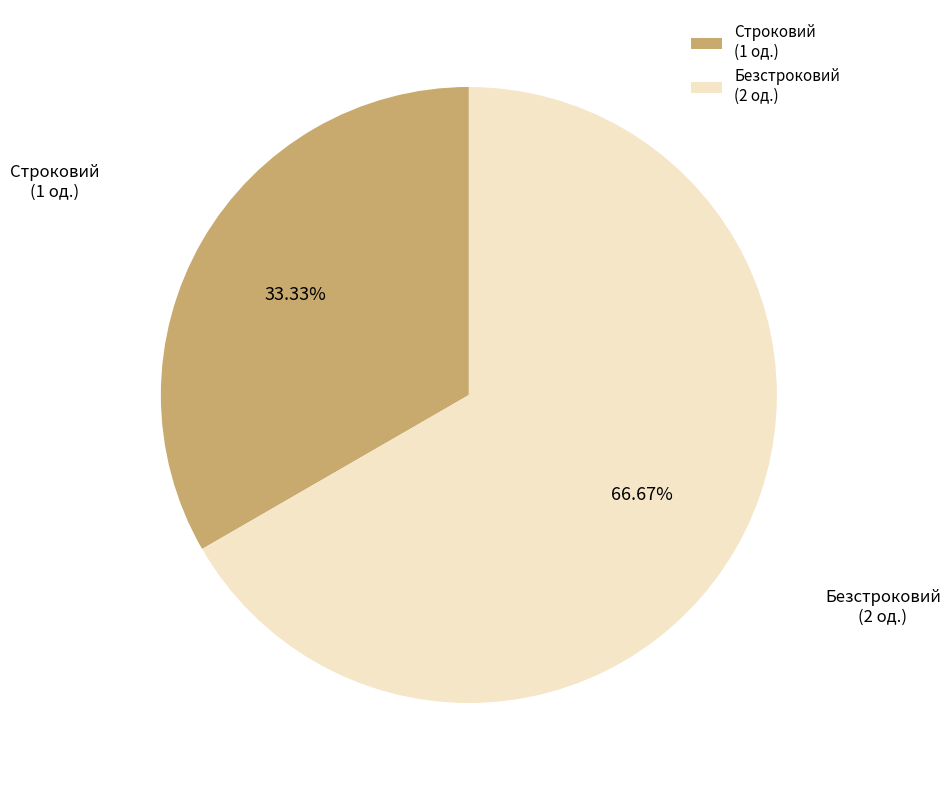

Rank the categories by value from highest to lowest.

Безстроковий, Строковий